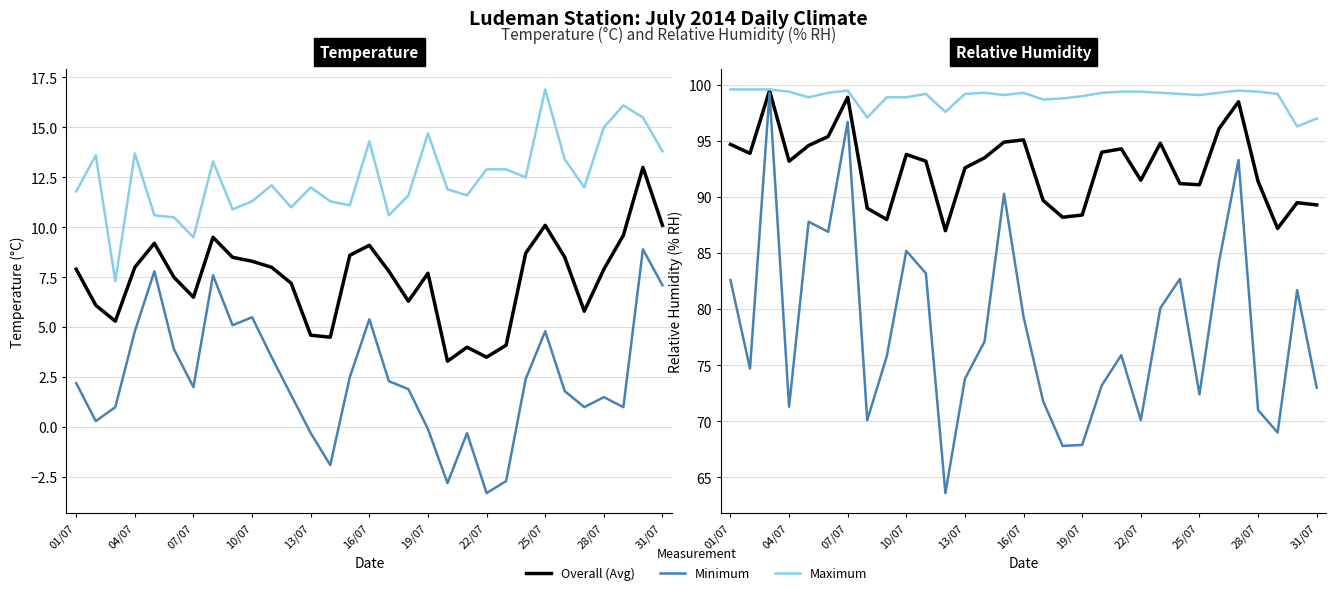

Rank the series by their maximum value, from lowest to highest.

Min Temperature (°C), Avg Temperature (°C), Max Temperature (°C), Min Humidity (% RH), Avg Humidity (% RH), Max Humidity (% RH)